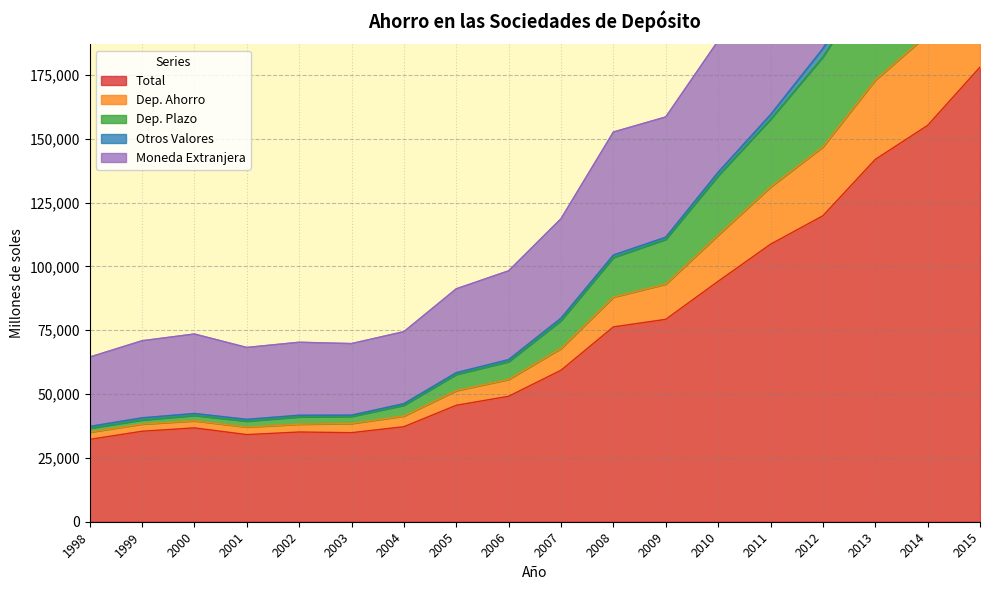

What is the minimum value for Total?

32243.0